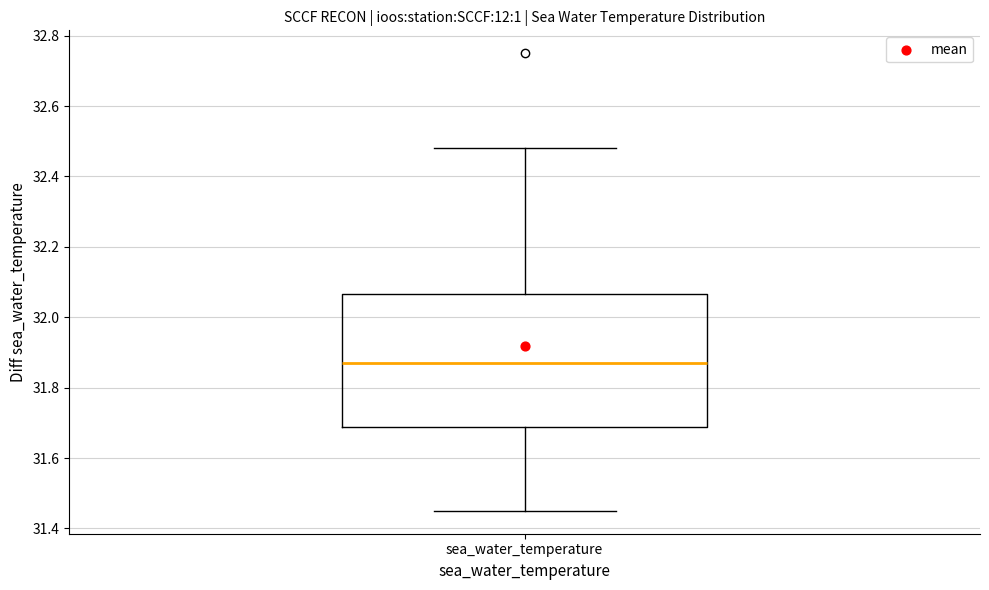

Transcribe this box plot: give where the median line is, the range the box spans, and where the two whiskers end, as read against the y-axis. The values are not printed on the chart, so give them approximately, as read against the axis.

median 31.88, box 31.68 to 32.06, whiskers 31.46 to 32.48